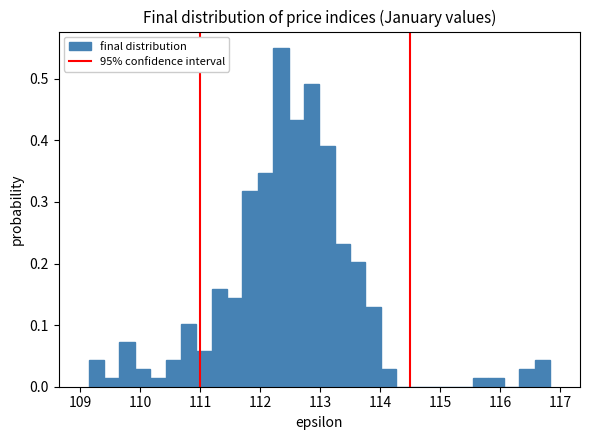

Read against the x-axis, roughly where is the centre of the tallest bar?

112.3